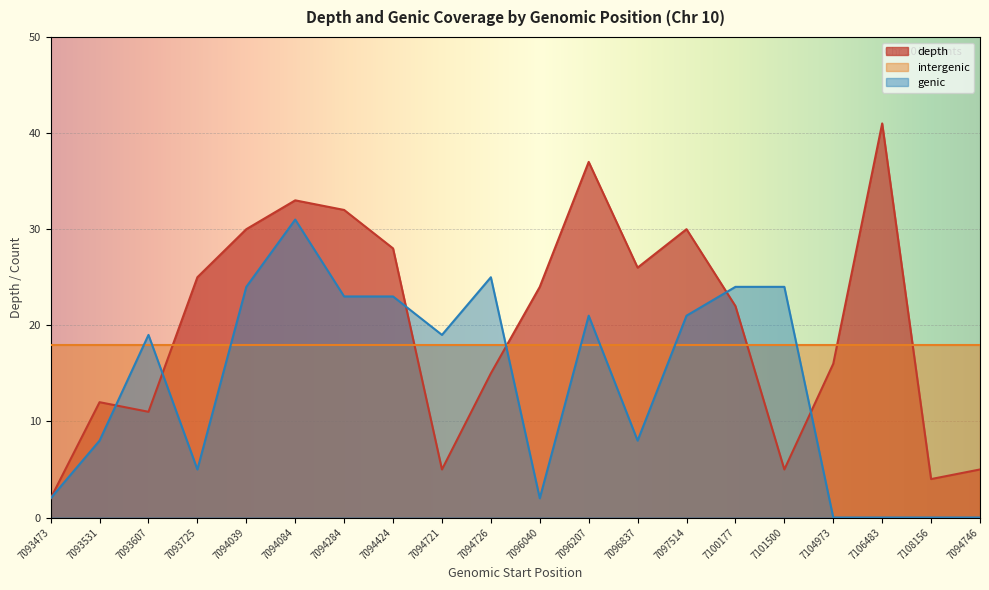

Which has a higher value, 7096837 or 7093531?

7096837